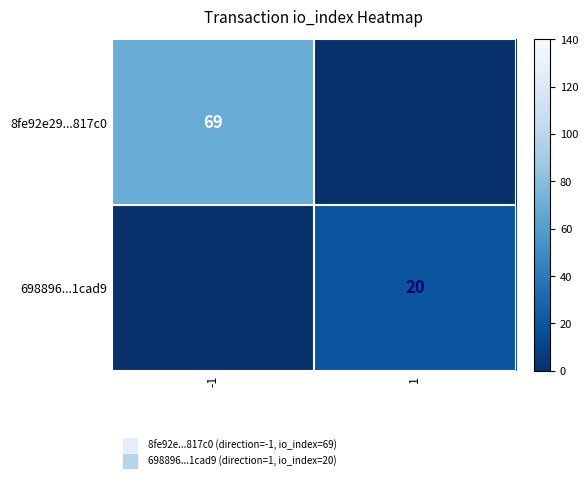

What is the total value across all series at 1?

20